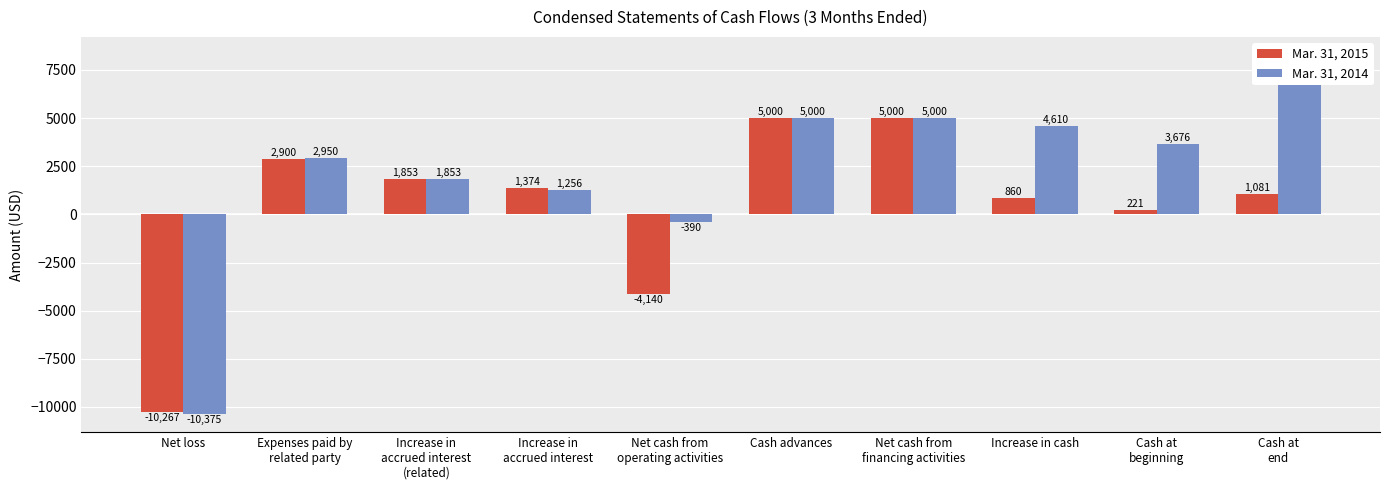

Read the Mar. 31, 2014 value at Increase in
accrued interest, to the nearest 50.

1250